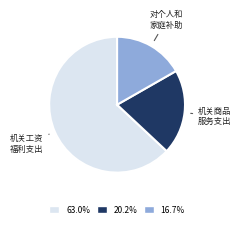

Is there a majority slice in this chart?

Yes